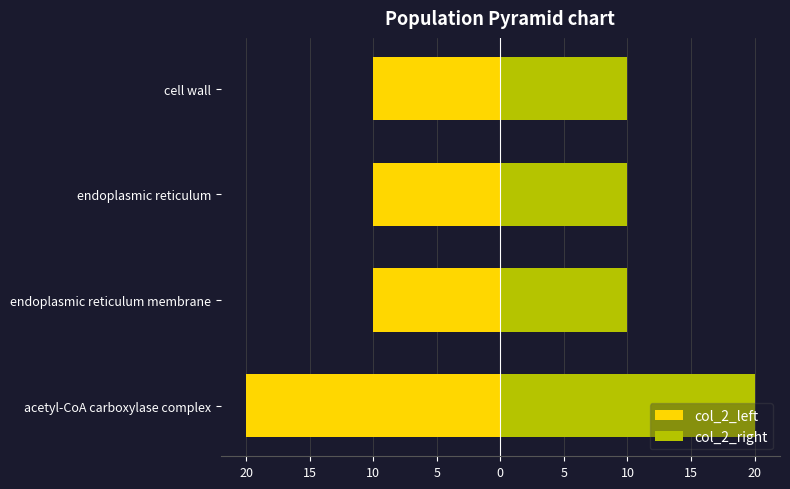

What are all the series names shown in the legend?

col_2_left, col_2_right